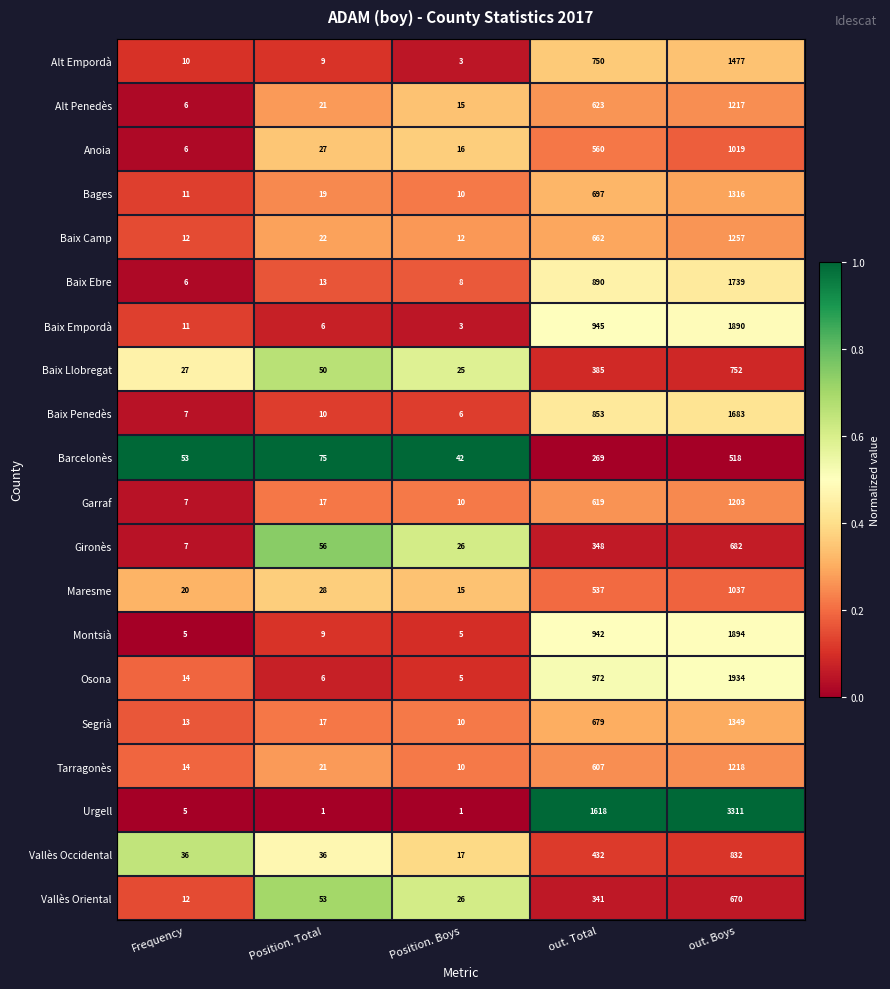

Read the Baix Empordà value at Position. Boys.

3